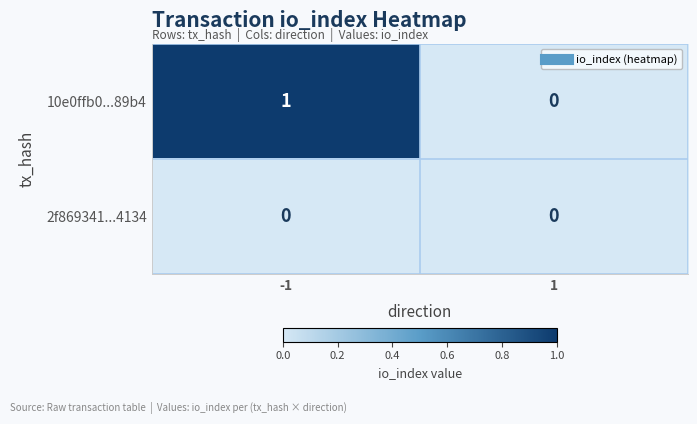

What is the total value across all series at -1?

1